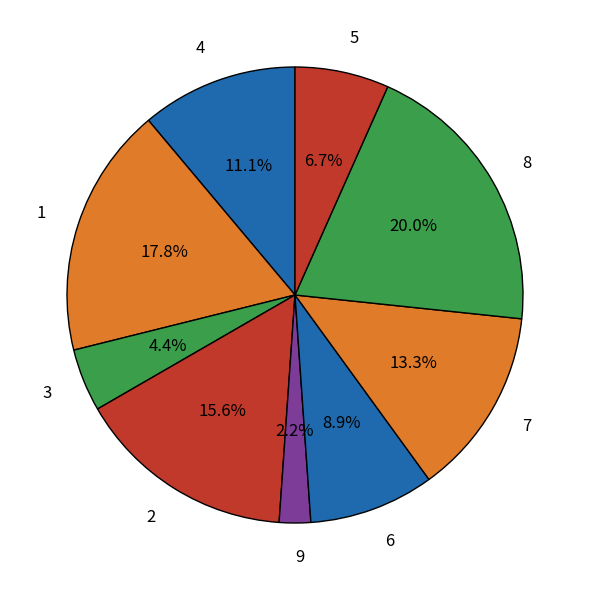

Approximately how many times larger is the value at 8 compared to 6?

2.2